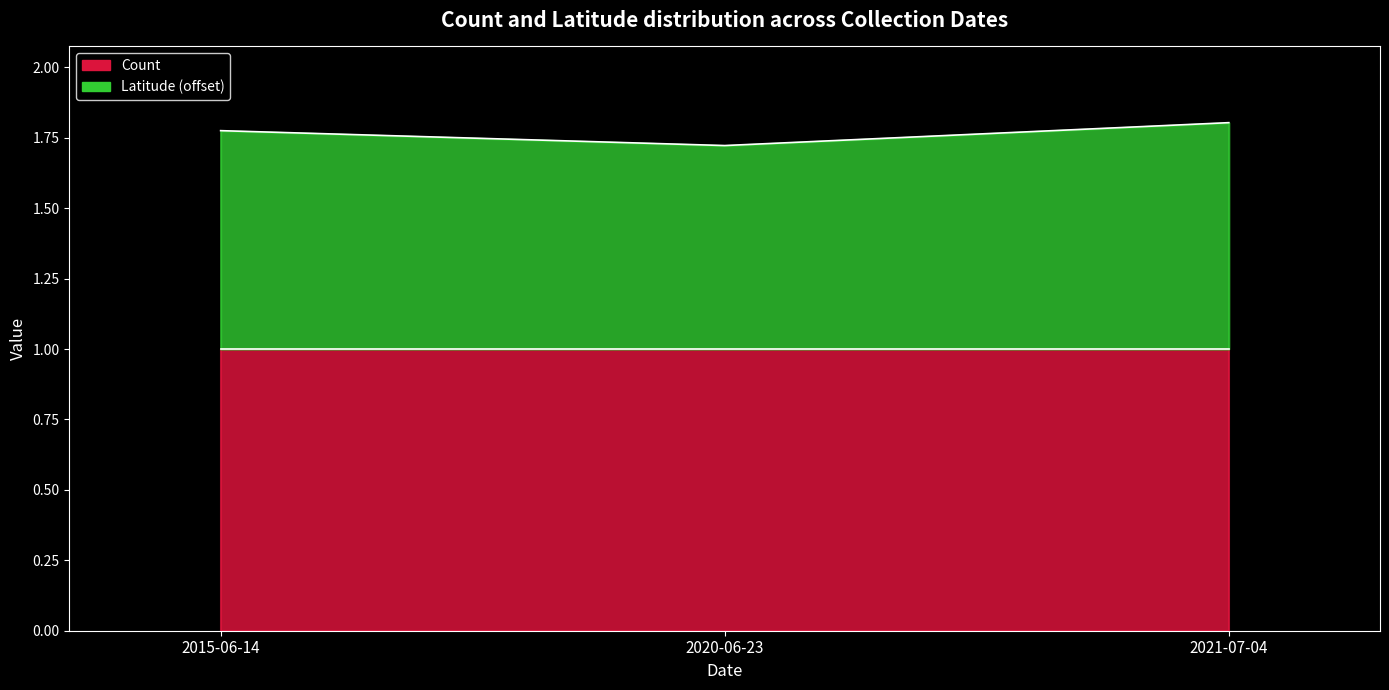

Which has a higher value, 2021-07-04 or 2015-06-14?

2021-07-04